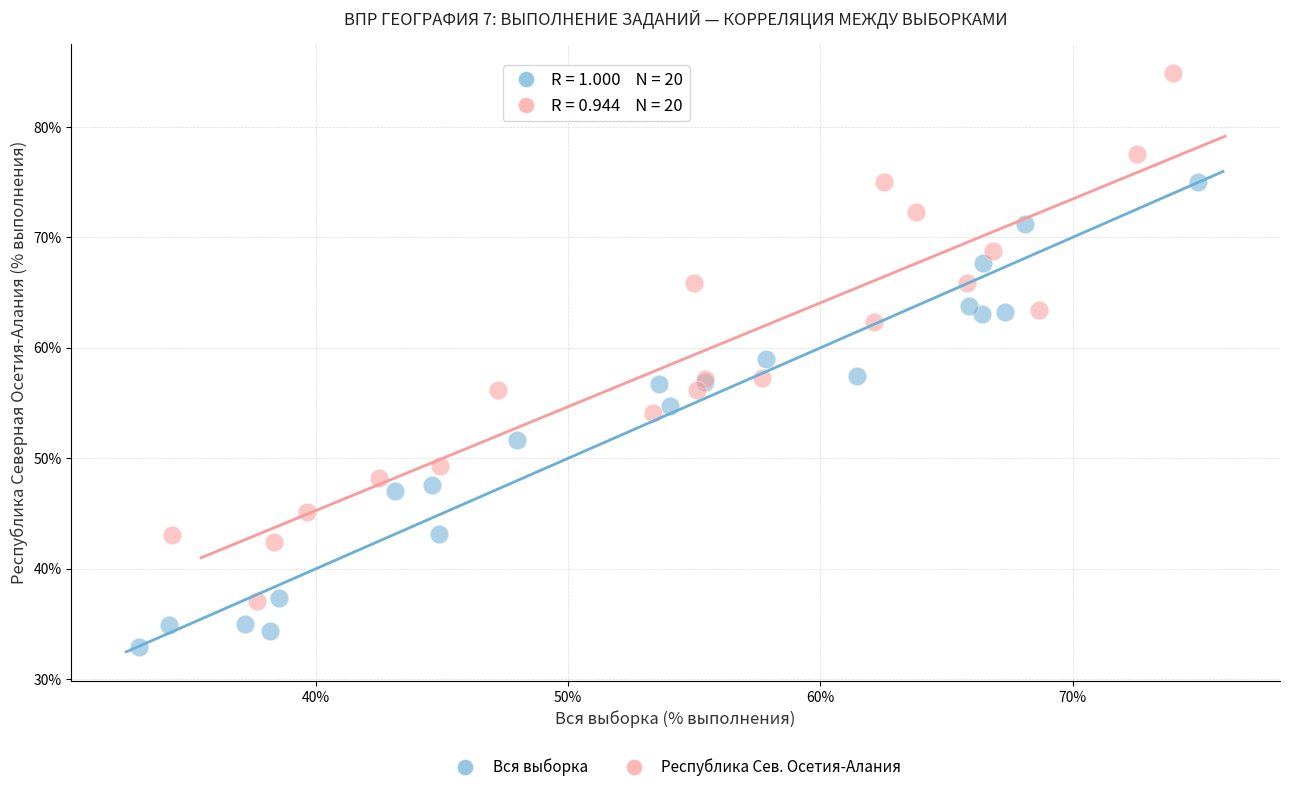

Which series has the widest spread of Y values?

Республика Сев. Осетия-Алания